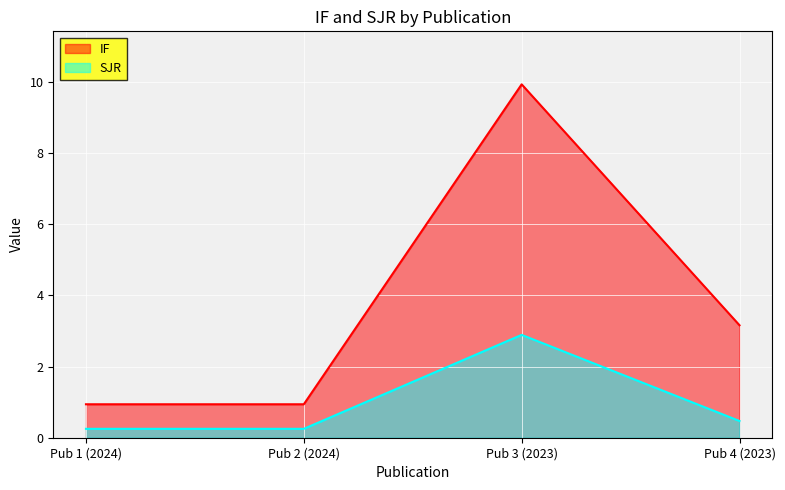

What is the sum of all SJR values?

3.9